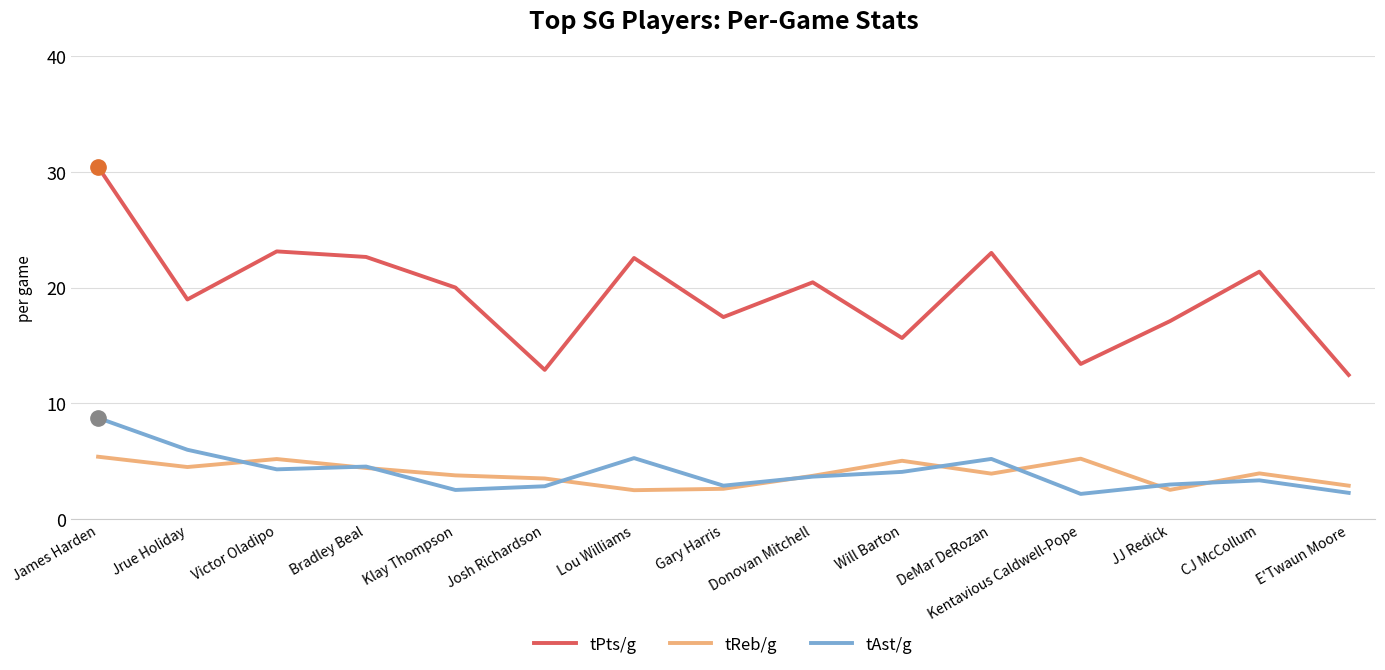

What is the sum of all tAst/g values?

61.0